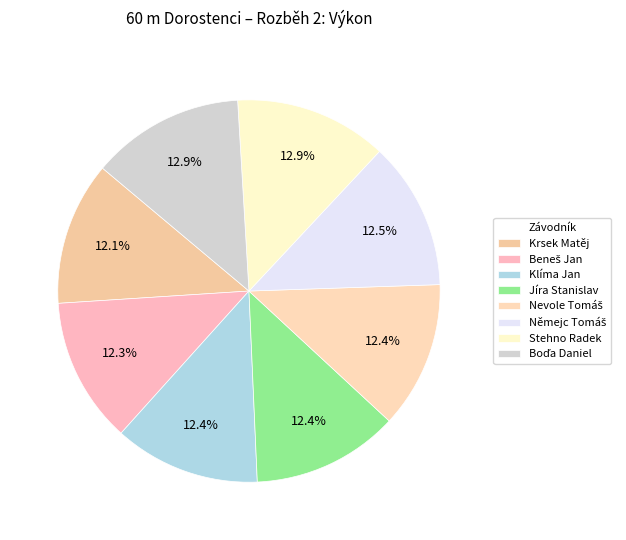

Is it true that Němejc Tomáš is 23% of the pie?

False